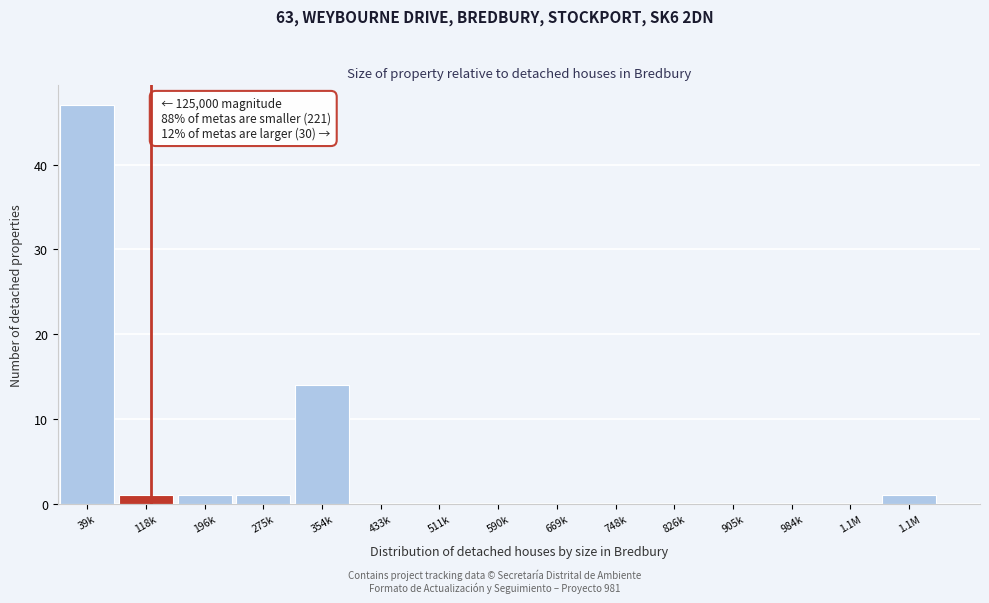

Are the bars horizontal?

No